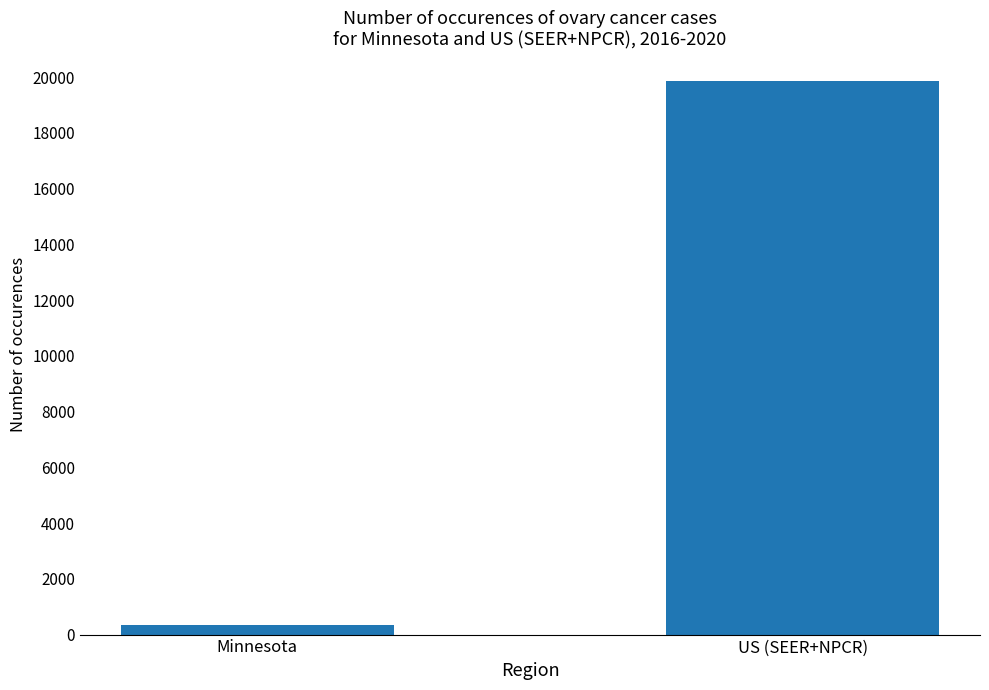

What value does the data have at US (SEER+NPCR)?

19863